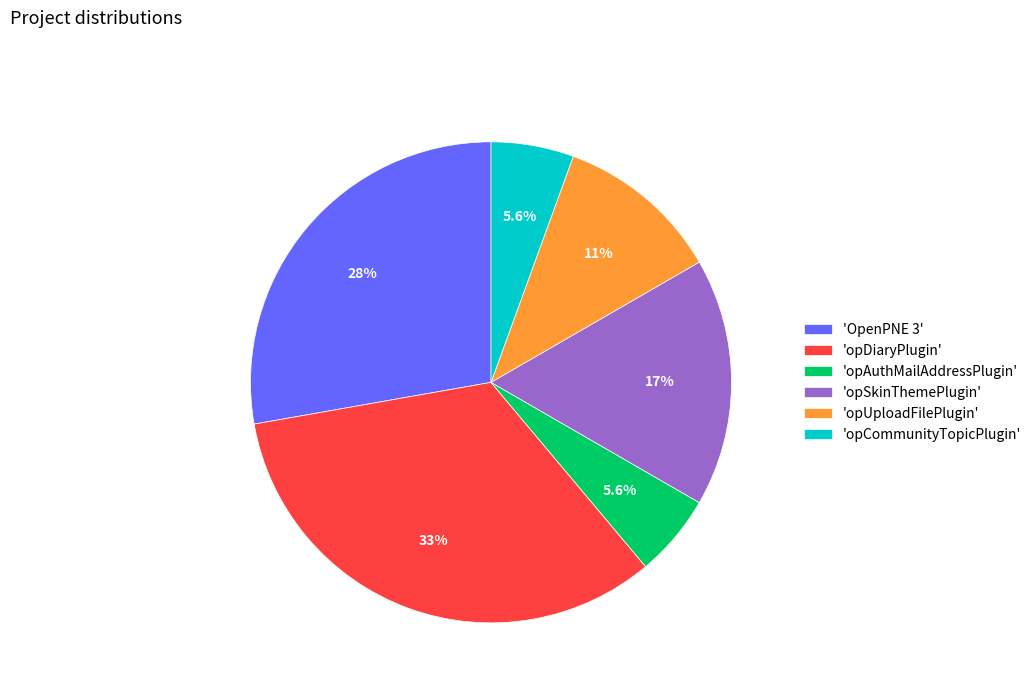

Combined, what portion of the pie is 'opUploadFilePlugin' and 'OpenPNE 3'?

38.9%